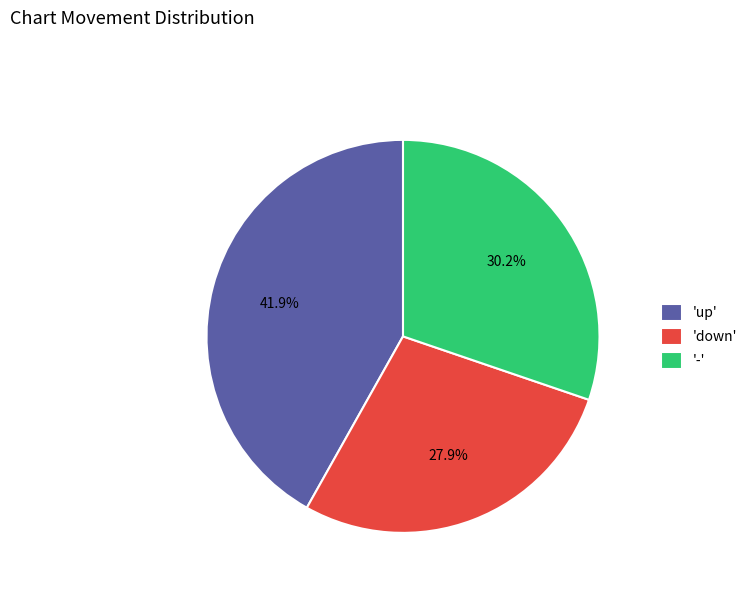

How many segments does this pie chart have?

3